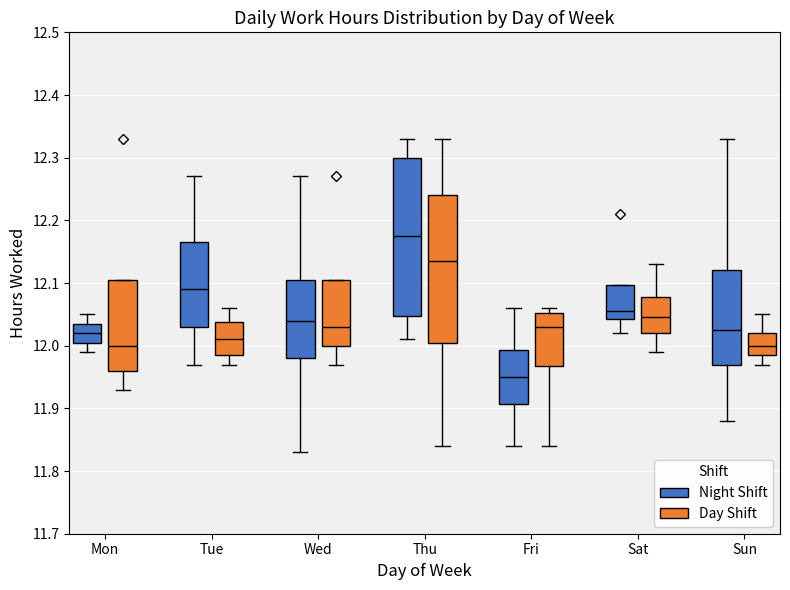

Reading left to right, transcribe this box plot: for each box, give where its median line is, the range the box spans, and where its two whiskers end, as read against the y-axis. The values are not printed on the chart, so give them approximately, as read against the axis.

Mon (Night Shift): median 12.02, box 12.01 to 12.04, whiskers 11.99 to 12.05
Mon (Day Shift): median 12.00, box 11.96 to 12.11, whiskers 11.93 to 12.11
Tue (Night Shift): median 12.09, box 12.03 to 12.17, whiskers 11.97 to 12.27
Tue (Day Shift): median 12.01, box 11.99 to 12.04, whiskers 11.97 to 12.06
Wed (Night Shift): median 12.04, box 11.98 to 12.11, whiskers 11.83 to 12.27
Wed (Day Shift): median 12.03, box 12.00 to 12.11, whiskers 11.97 to 12.11
Thu (Night Shift): median 12.18, box 12.05 to 12.30, whiskers 12.01 to 12.33
Thu (Day Shift): median 12.14, box 12.01 to 12.24, whiskers 11.84 to 12.33
Fri (Night Shift): median 11.95, box 11.91 to 11.99, whiskers 11.84 to 12.06
Fri (Day Shift): median 12.03, box 11.97 to 12.05, whiskers 11.84 to 12.06
Sat (Night Shift): median 12.06, box 12.04 to 12.10, whiskers 12.02 to 12.10
Sat (Day Shift): median 12.05, box 12.02 to 12.08, whiskers 11.99 to 12.13
Sun (Night Shift): median 12.03, box 11.97 to 12.12, whiskers 11.88 to 12.33
Sun (Day Shift): median 12.00, box 11.99 to 12.02, whiskers 11.97 to 12.05